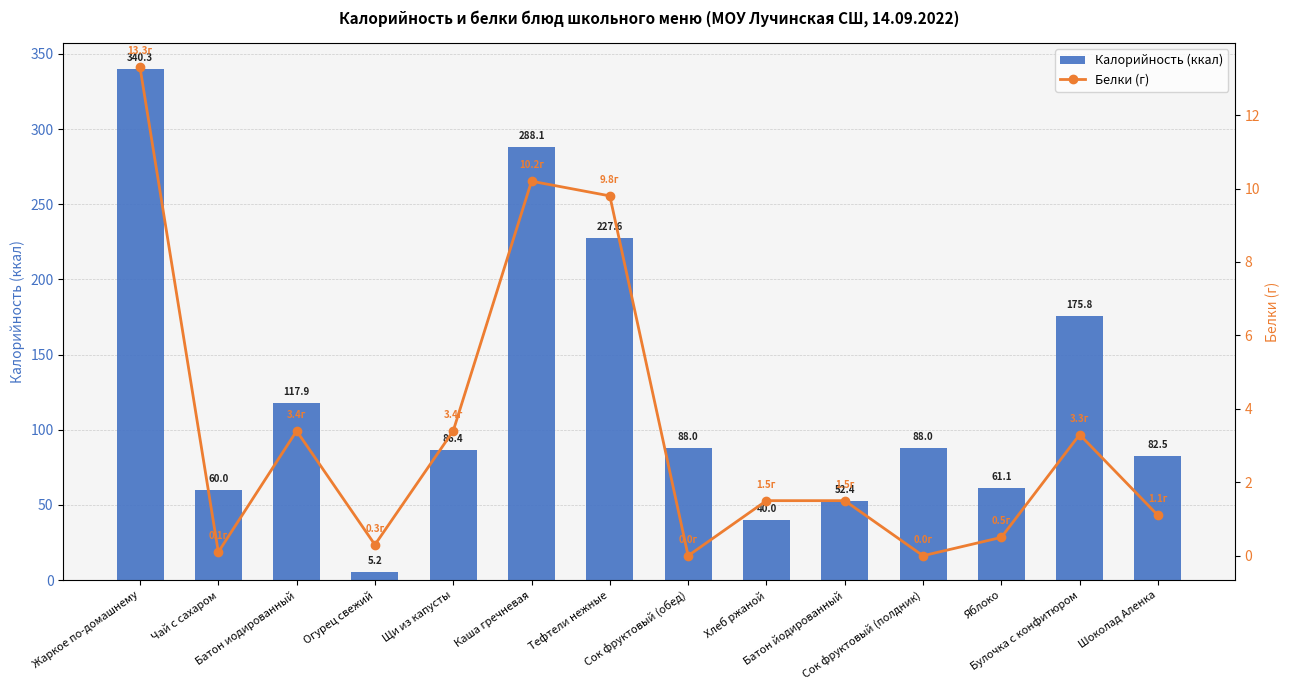

Are the bars horizontal?

No